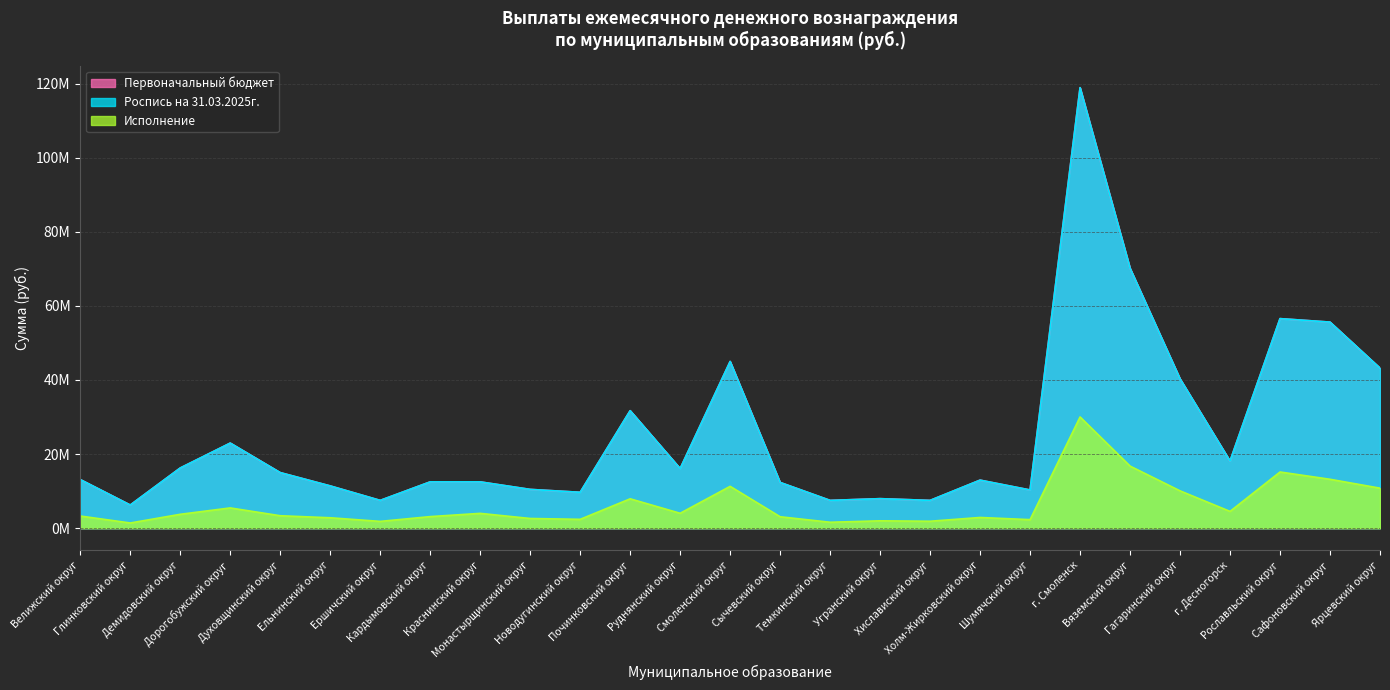

What is the total value across all series at Хиславиский округ?

16873880.0